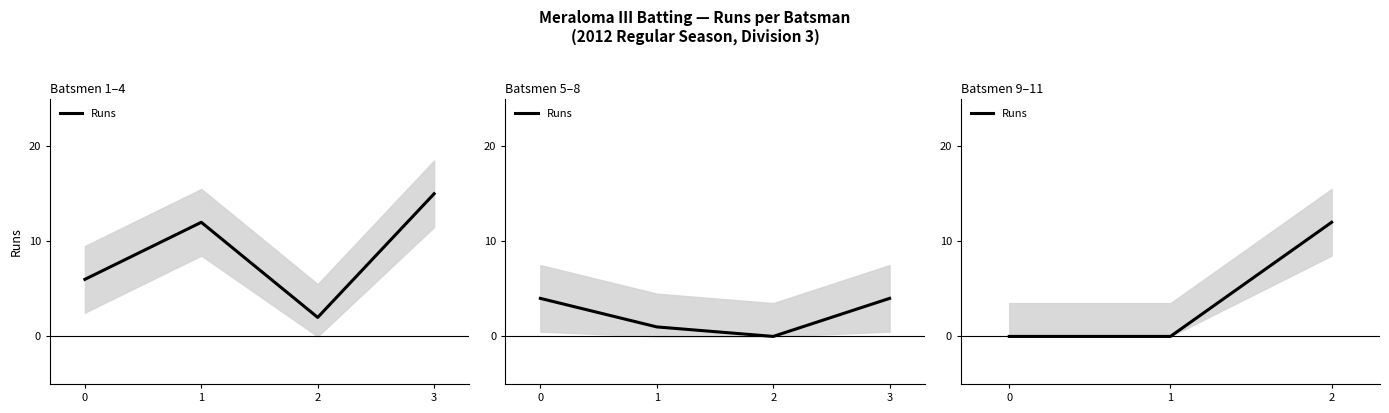

Which category has the highest value across all series?

2